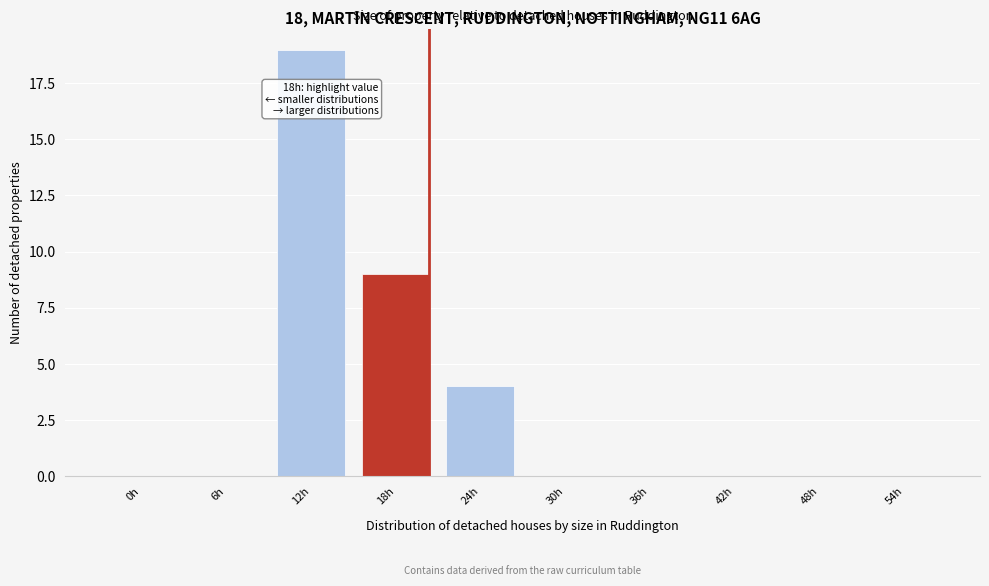

Reading left to right, list all the values displayed in this chart.

0h=0	6h=0	12h=19	18h=9	24h=4	30h=0	36h=0	42h=0	48h=0	54h=0